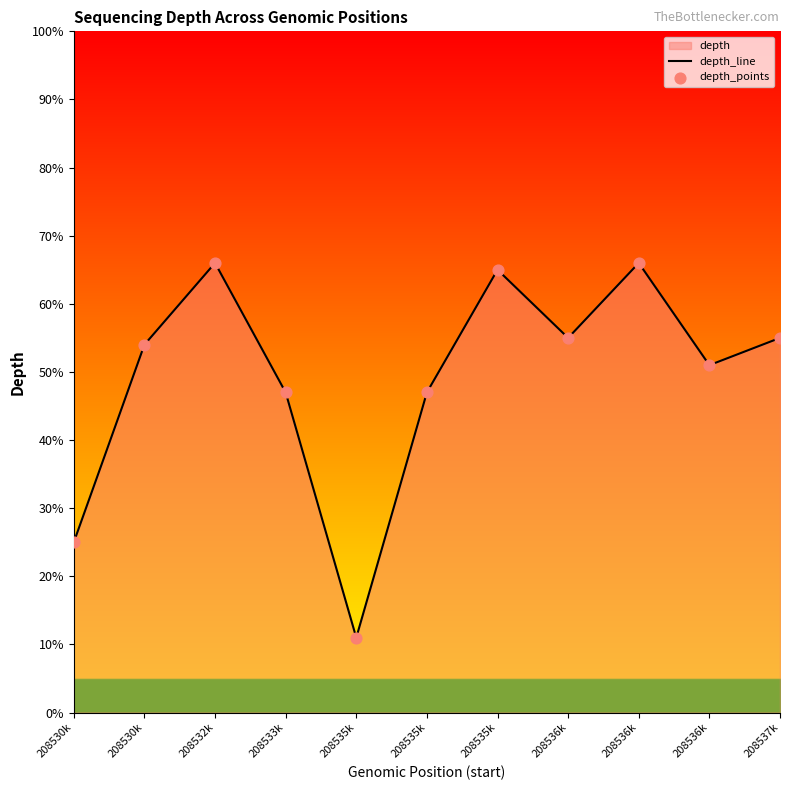

Which series contains the lowest Y value?

depth_line